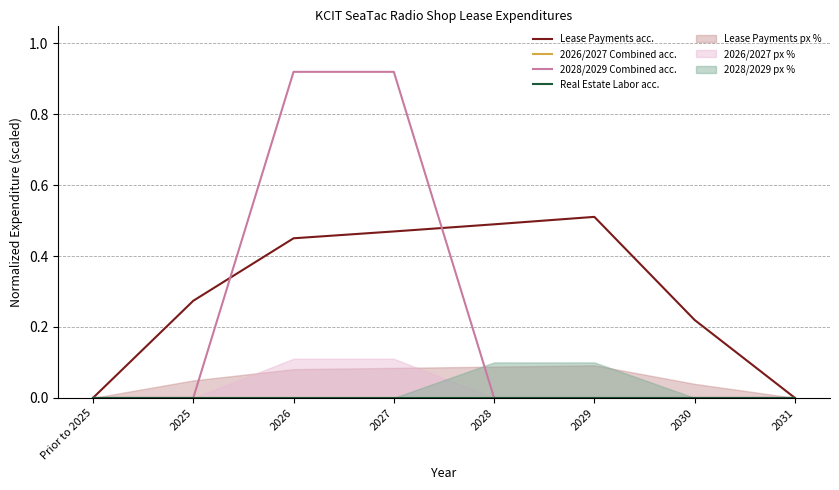

In Lease Payments acc., how many points are higher than both neighbors (excluding endpoints)?

1